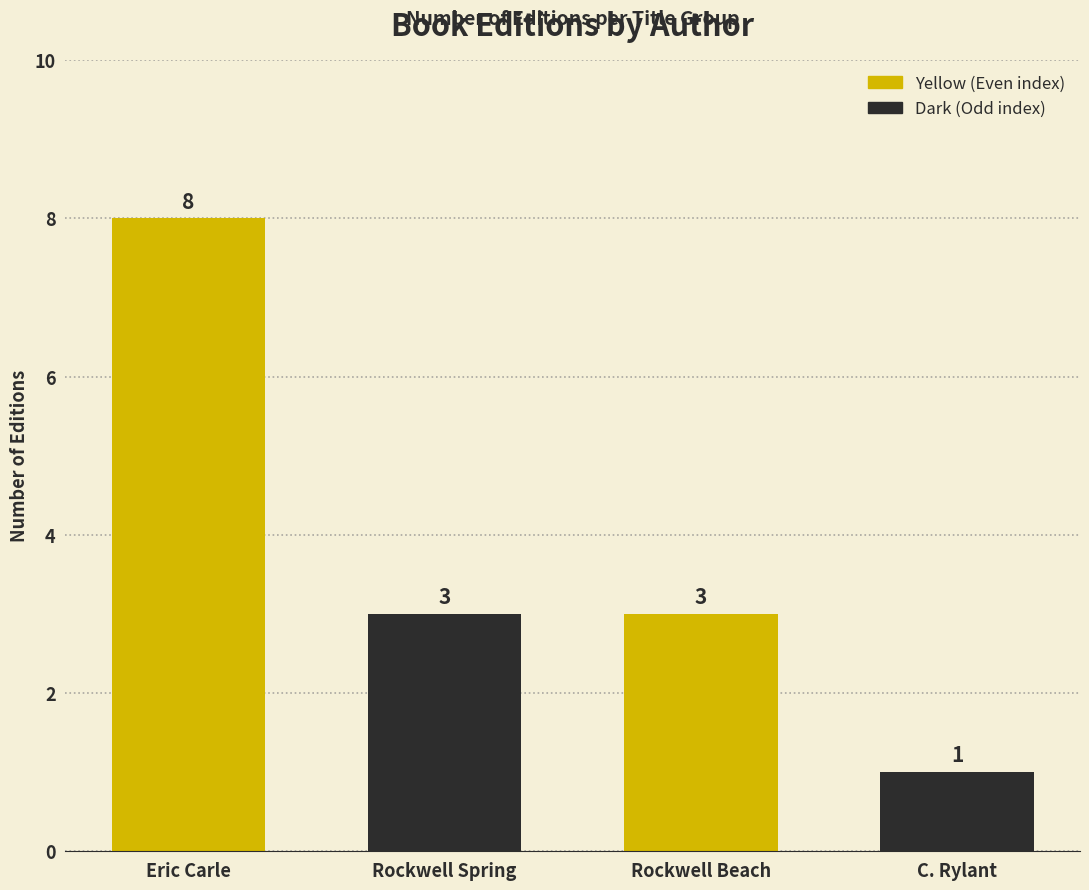

Which label corresponds to the smallest value in the chart?

C. Rylant